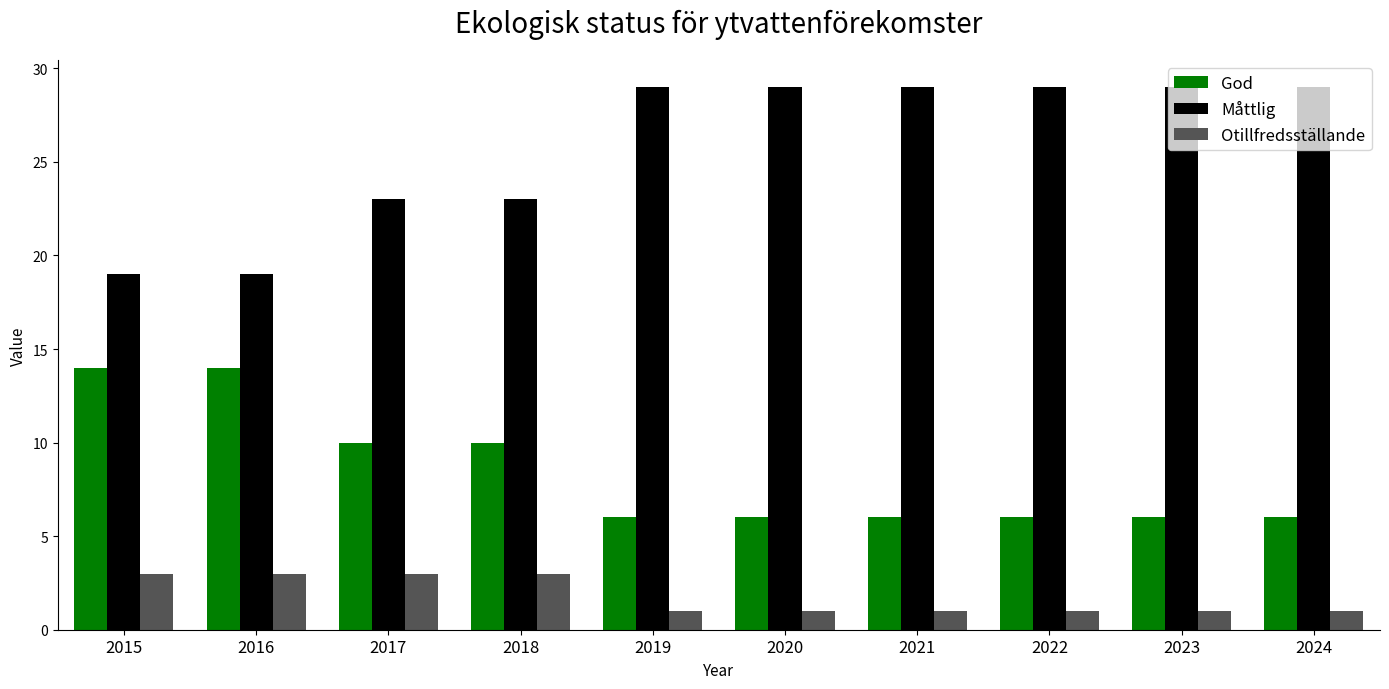

What is the sum of all Otillfredsställande values?

18